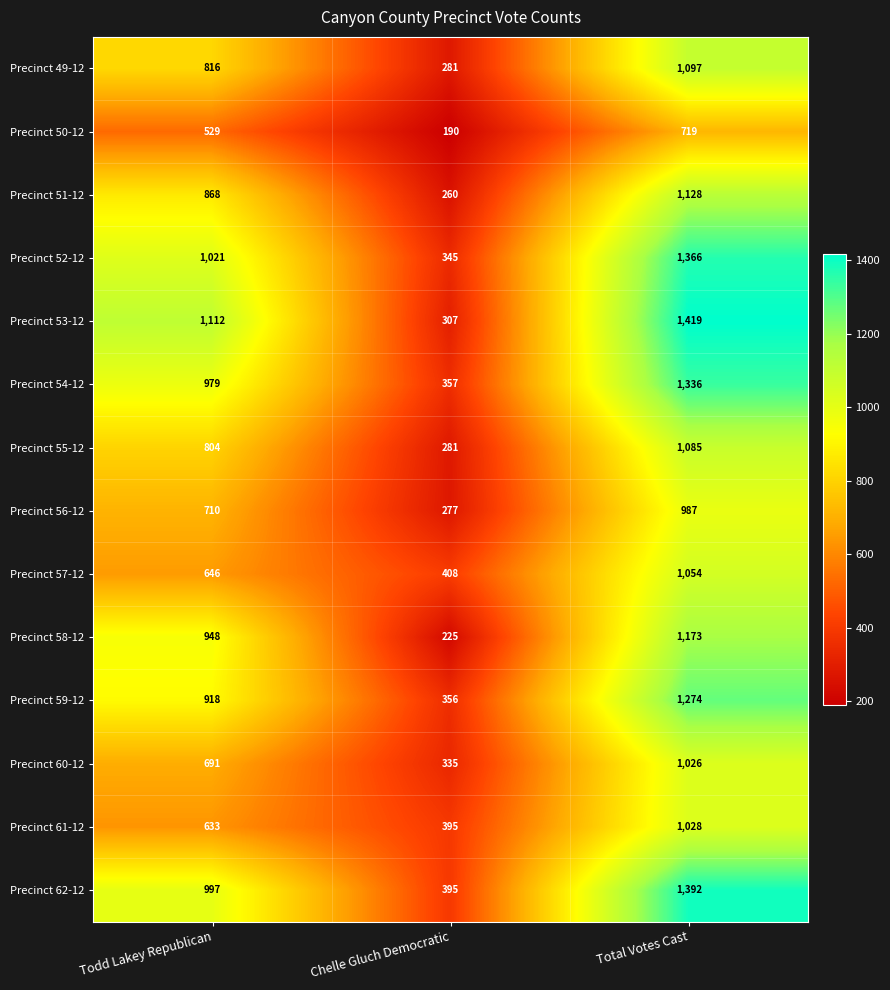

List the series in order of their peak value, highest first.

Precinct 53-12, Precinct 62-12, Precinct 52-12, Precinct 54-12, Precinct 59-12, Precinct 58-12, Precinct 51-12, Precinct 49-12, Precinct 55-12, Precinct 57-12, Precinct 61-12, Precinct 60-12, Precinct 56-12, Precinct 50-12